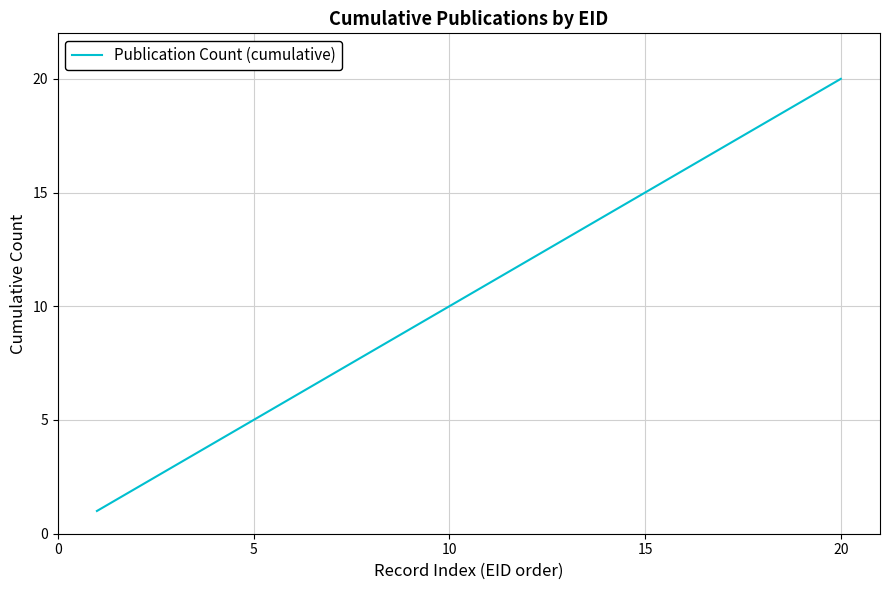

What is the difference between the maximum and minimum values?

19